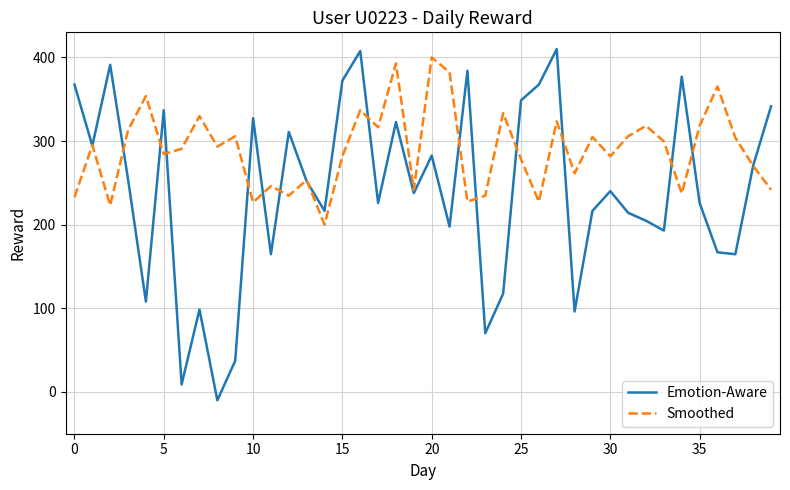

Which series has the largest range (max minus min)?

Emotion-Aware